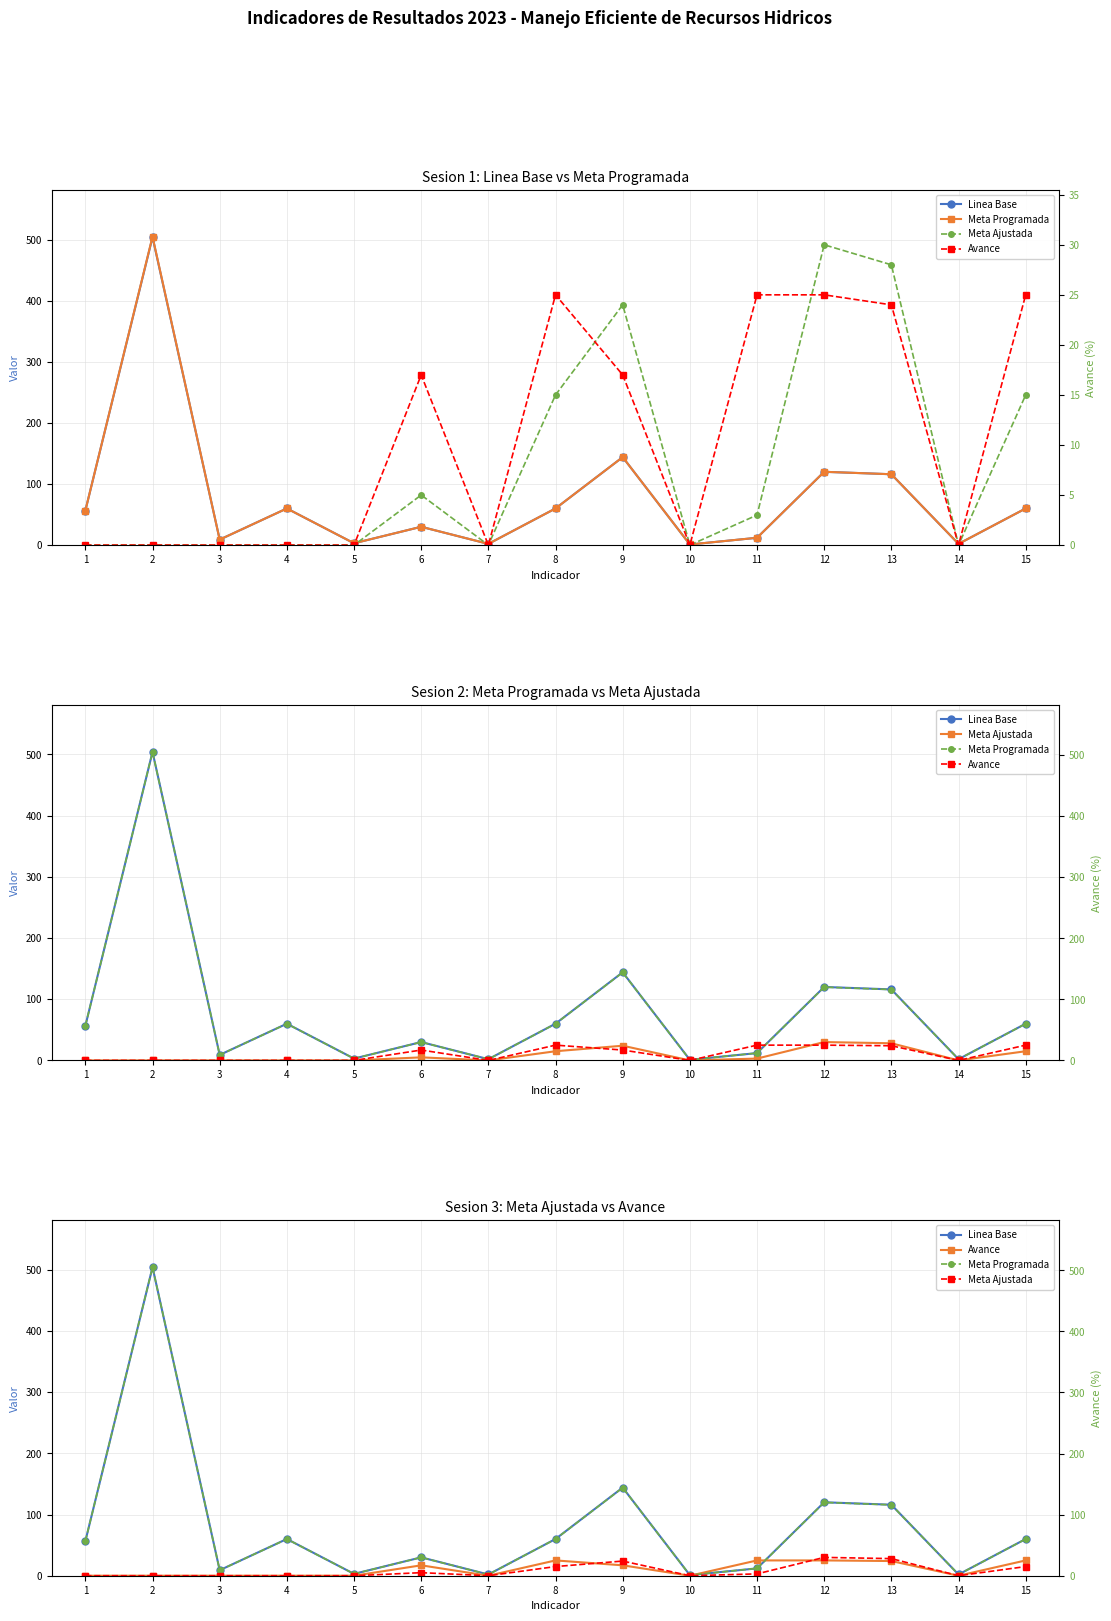

Which category has the highest value across all series?

2